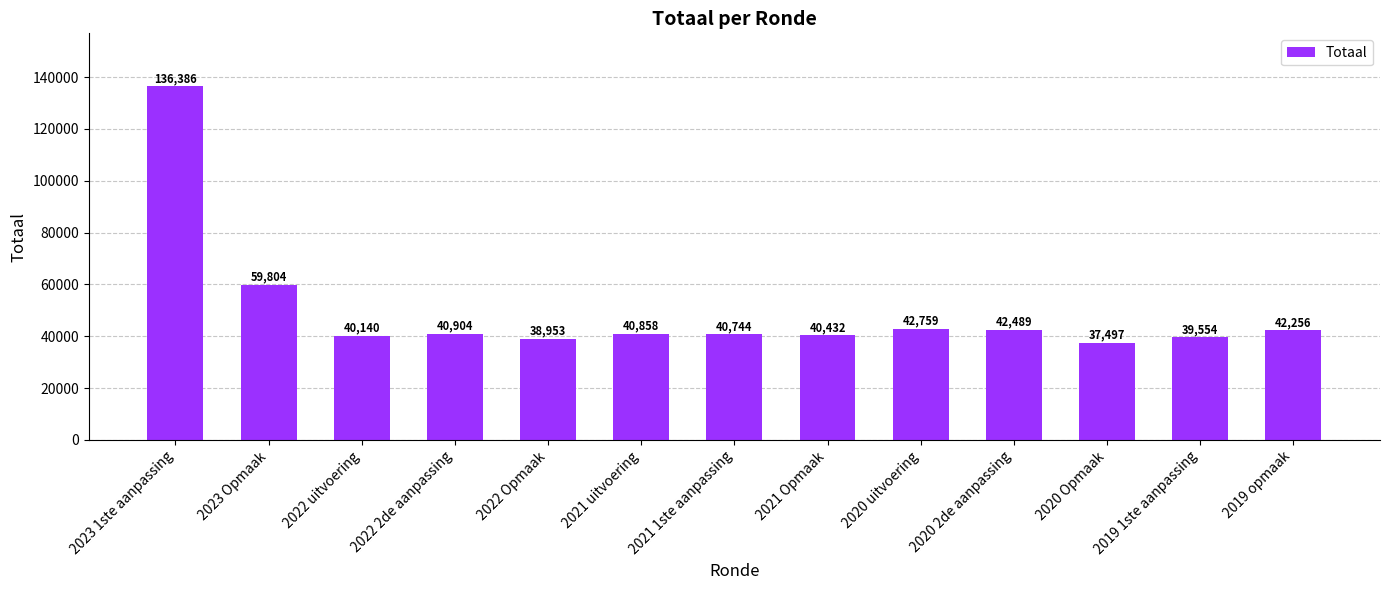

What is the average value?

49444